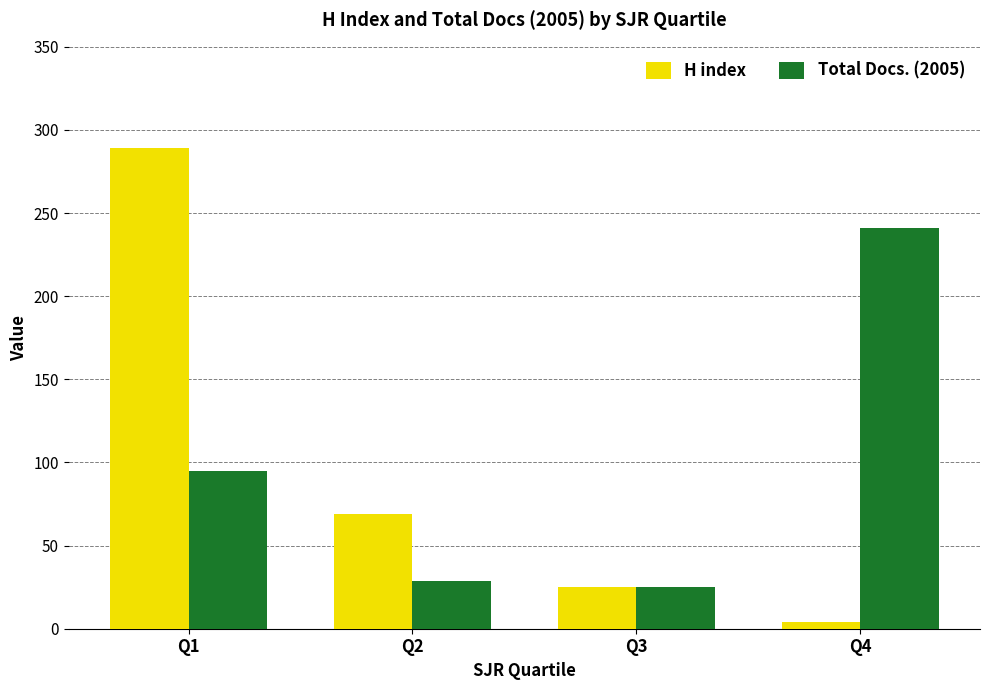

How many values in the Total Docs. (2005) series are below 95?

2